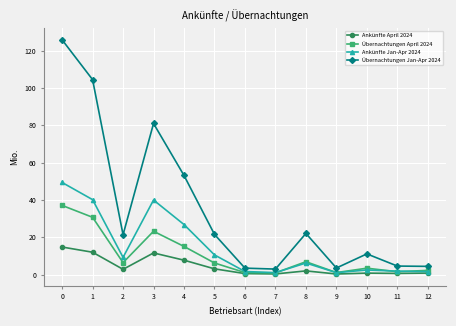

True or false: Übernachtungen April 2024 and Übernachtungen Jan-Apr 2024 intersect in this chart.

False